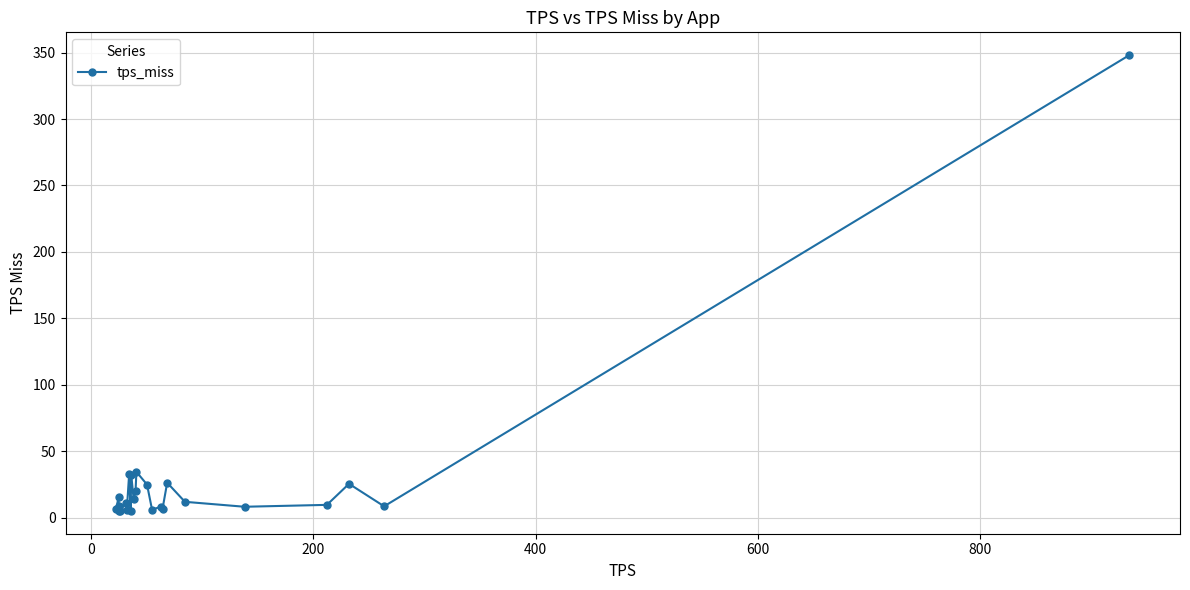

What is the greatest value displayed?

348.1